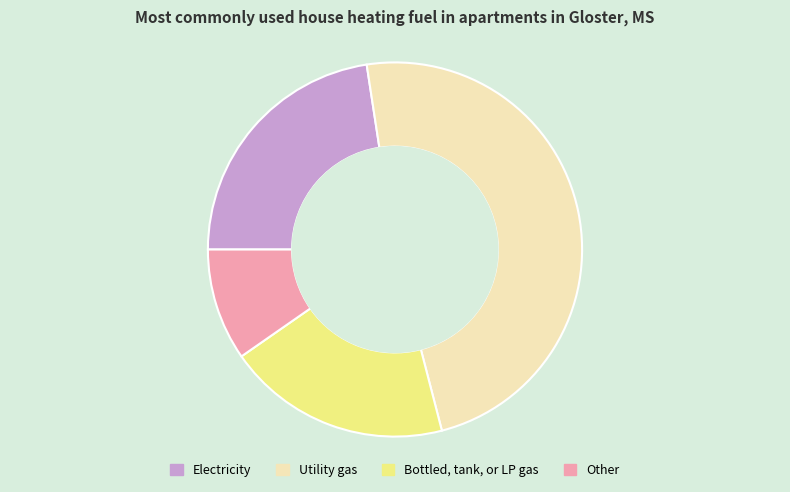

Rank the categories by value from lowest to highest.

Other, Bottled, tank, or LP gas, Electricity, Utility gas